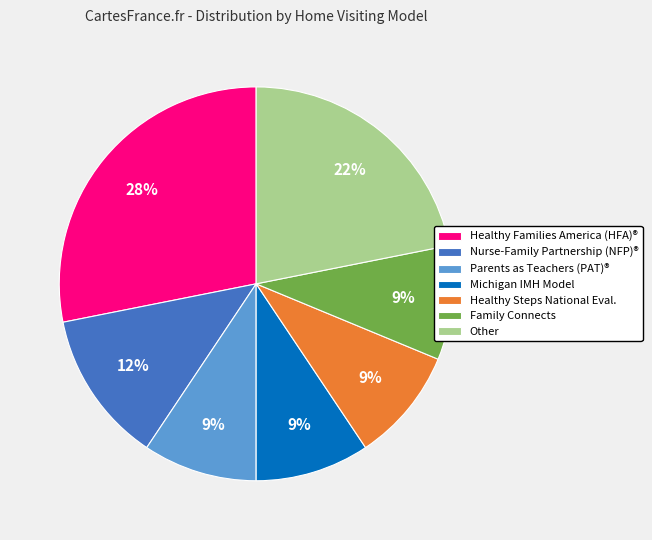

To the nearest percent, what is the average slice percentage?

14%